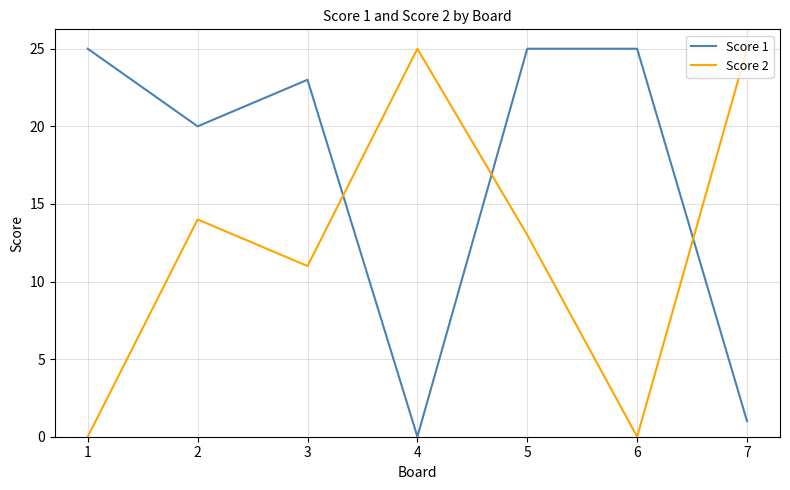

Where is the first local maximum for Score 2?

2